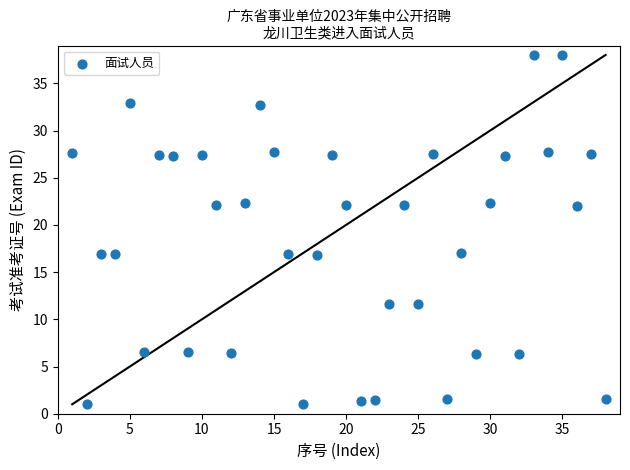

What is the range of Y values (max minus min)?

37.0